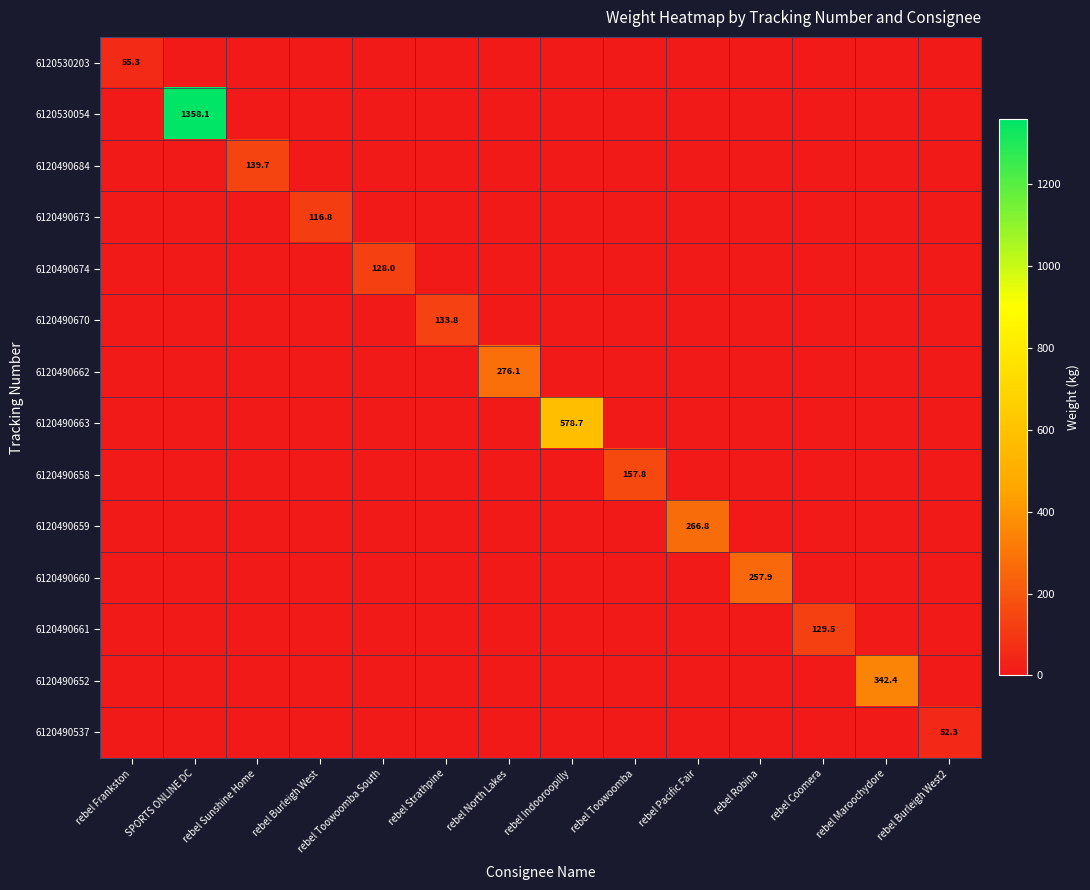

List the series in order of their peak value, lowest first.

6120490537, 6120530203, 6120490673, 6120490674, 6120490661, 6120490670, 6120490684, 6120490658, 6120490660, 6120490659, 6120490662, 6120490652, 6120490663, 6120530054